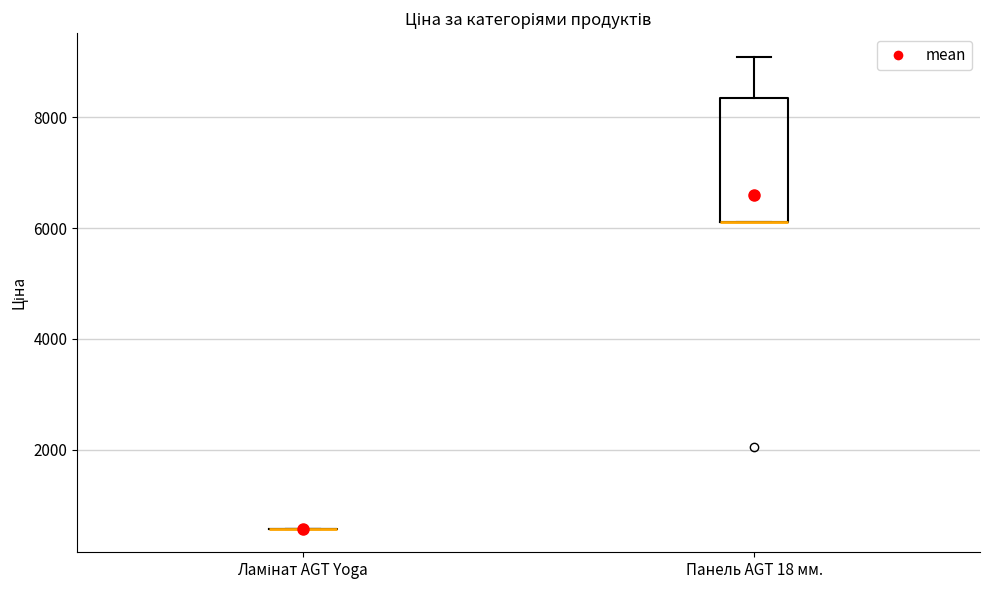

Comparing the boxes themselves (not the whiskers), which one is the tallest?

Панель AGT 18 мм.